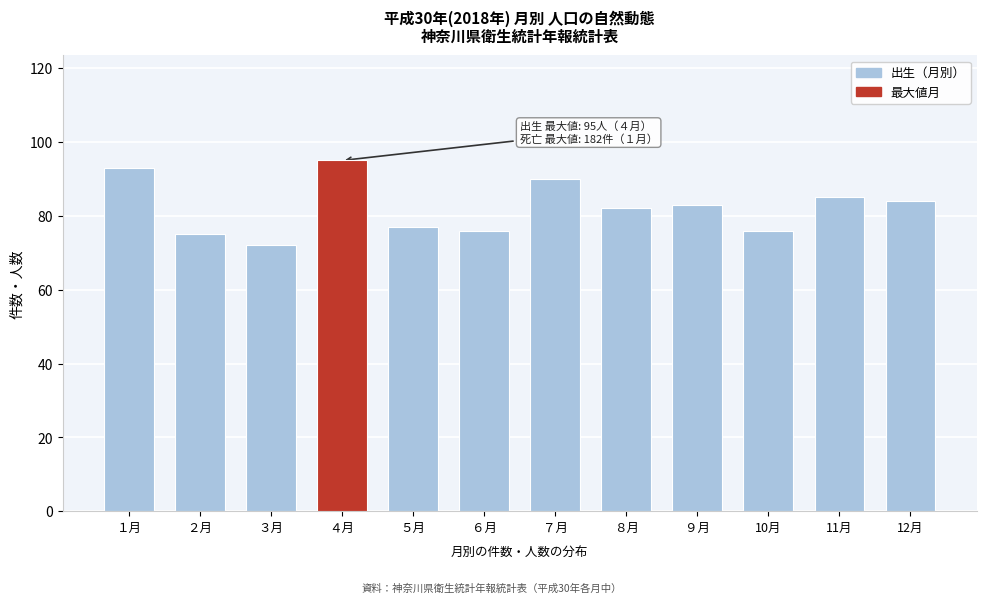

Reading right to left, transcribe all the data shown in this chart.

84	85	76	83	82	90	76	77	95	72	75	93